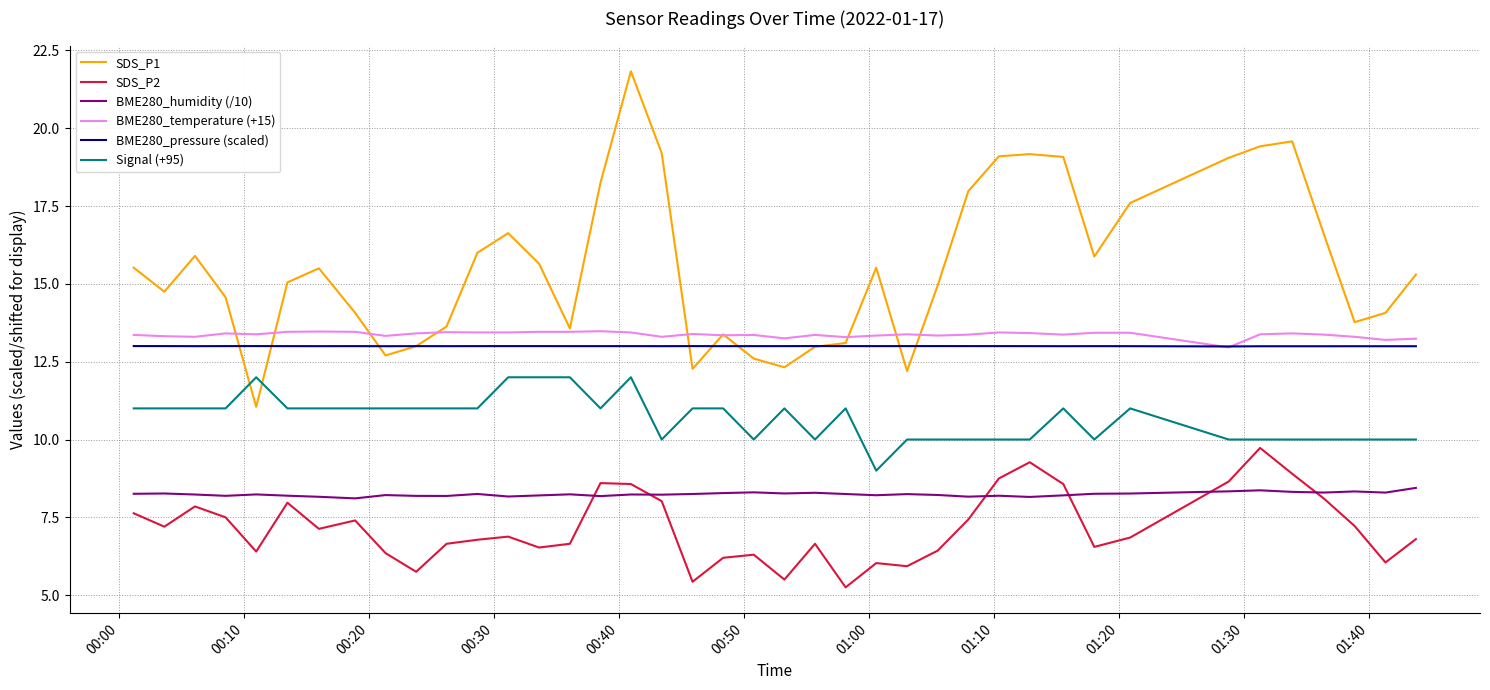

True or false: SDS_P1 and SDS_P2 cross at least once.

False